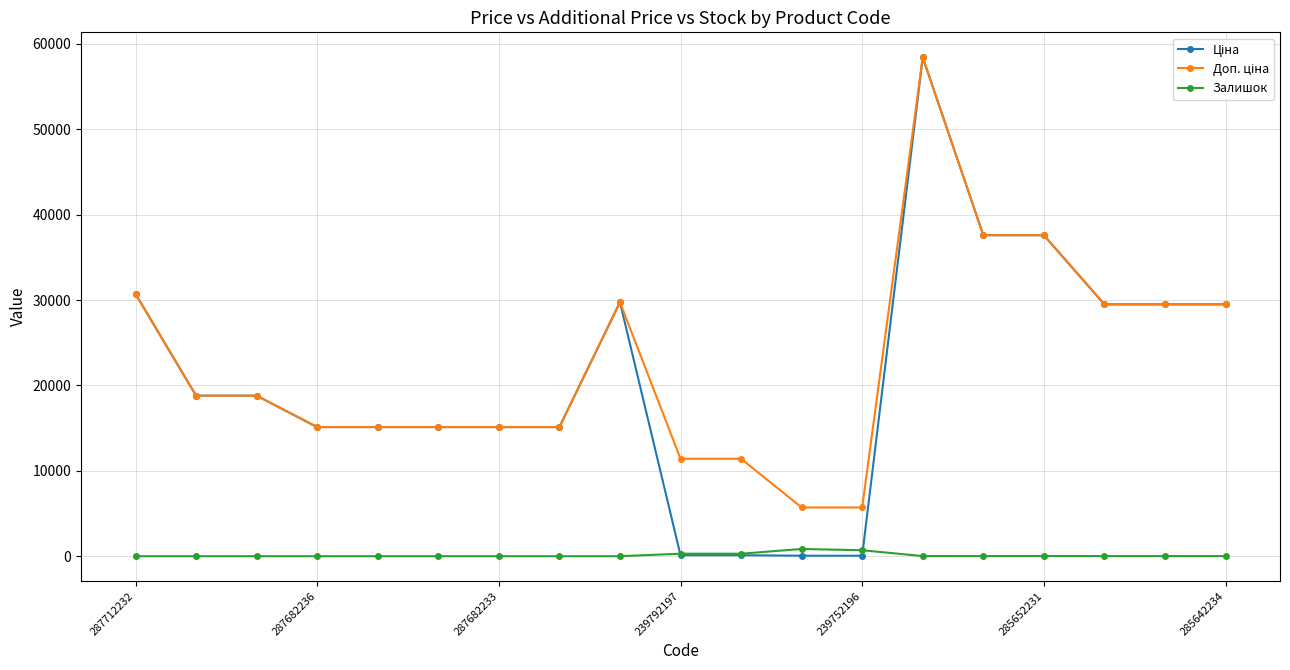

What is the greatest value displayed?

58426.5